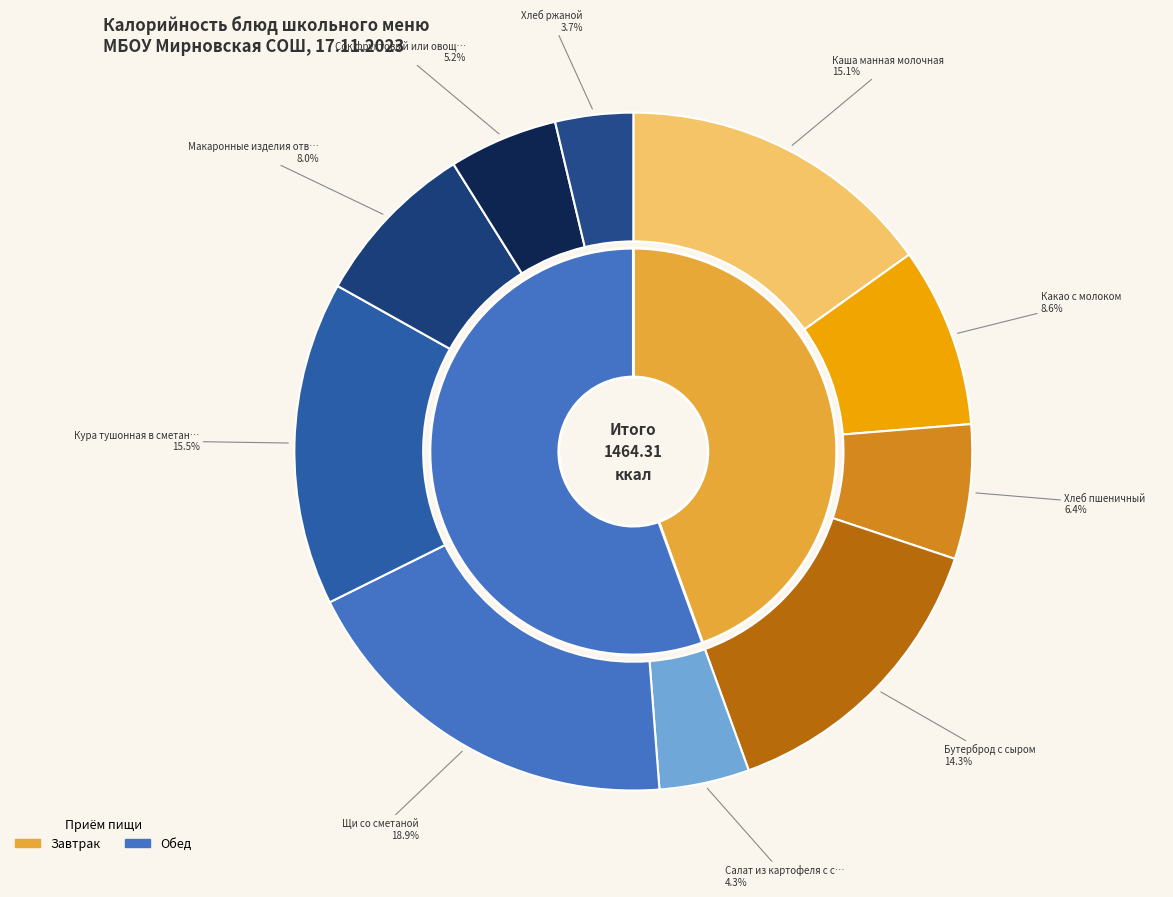

Combined, what portion of the pie is Макаронные изделия отварные and Какао с молоком?

16.6%